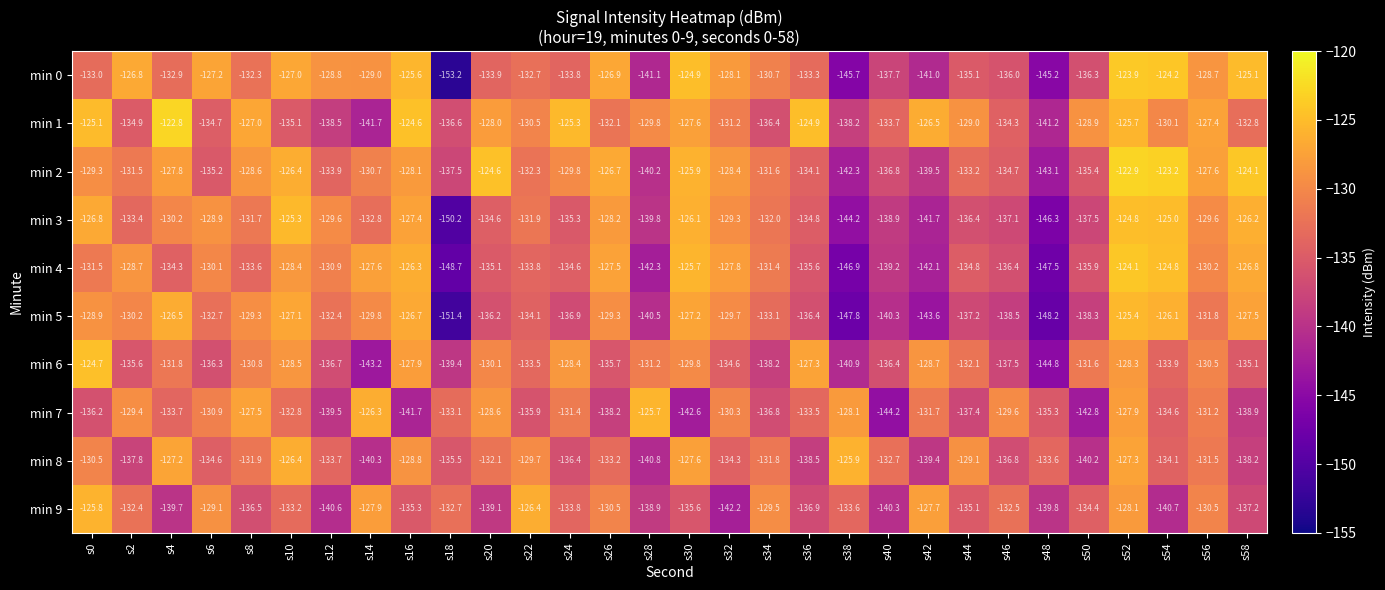

The value of min 7 at s14 is -126.3. True or false?

True